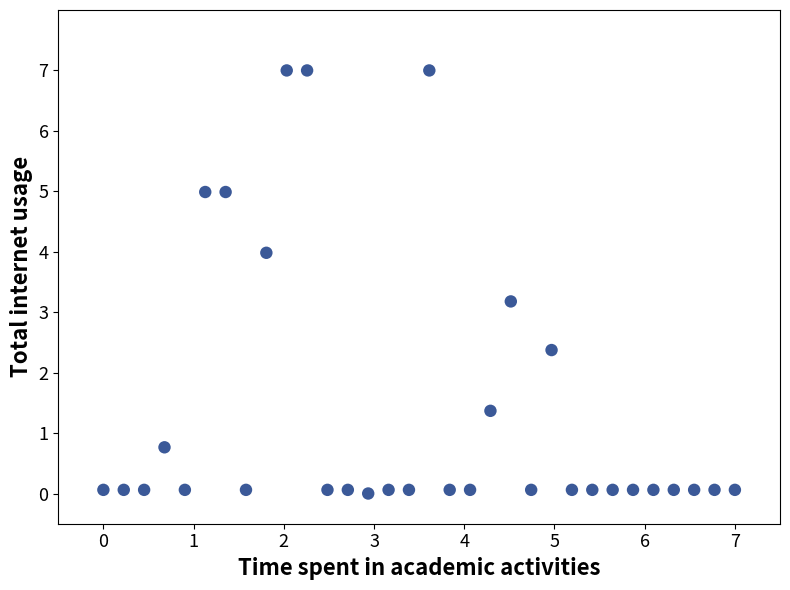

What Y value in the scatter plot is closest to 3?

3.2